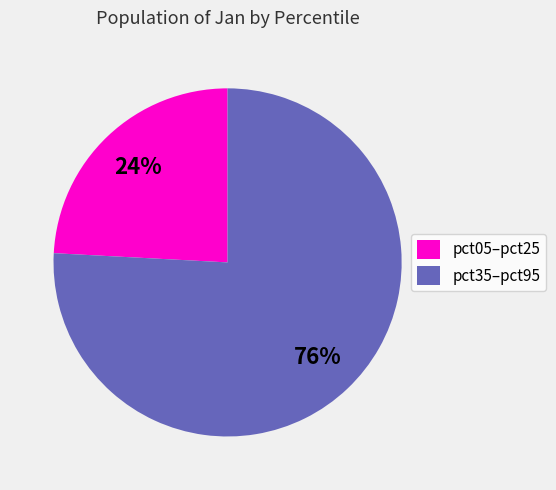

How many segments does this pie chart have?

2